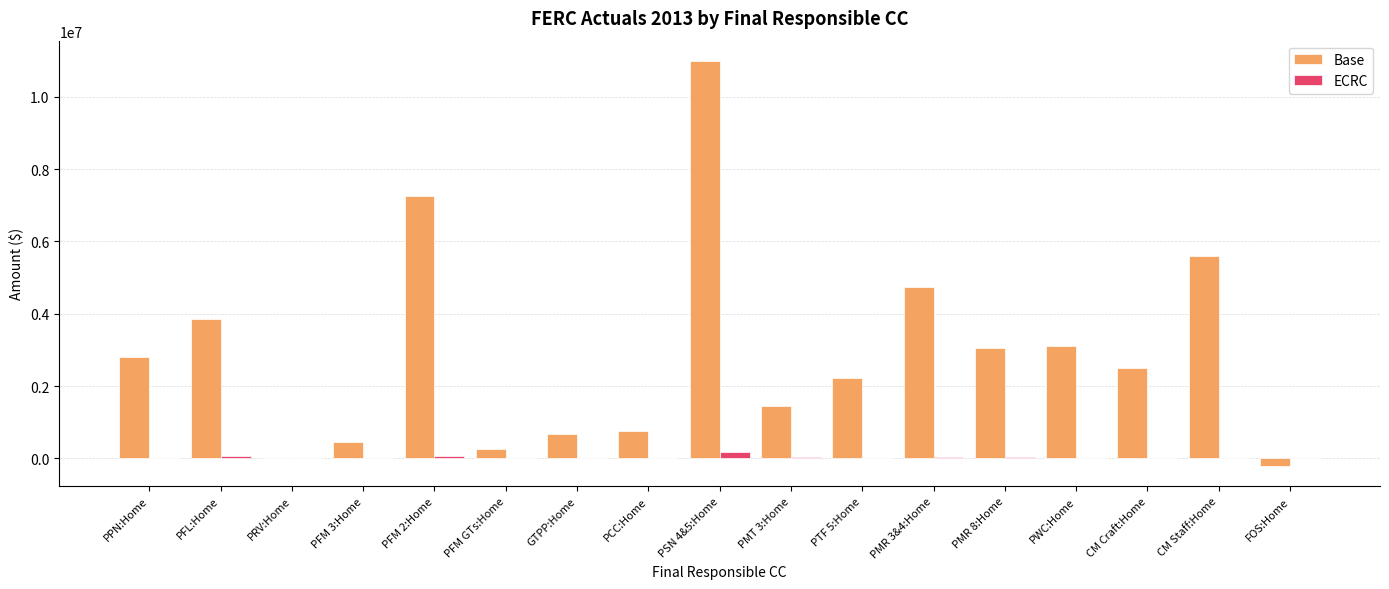

What is the greatest value displayed?

10987909.0